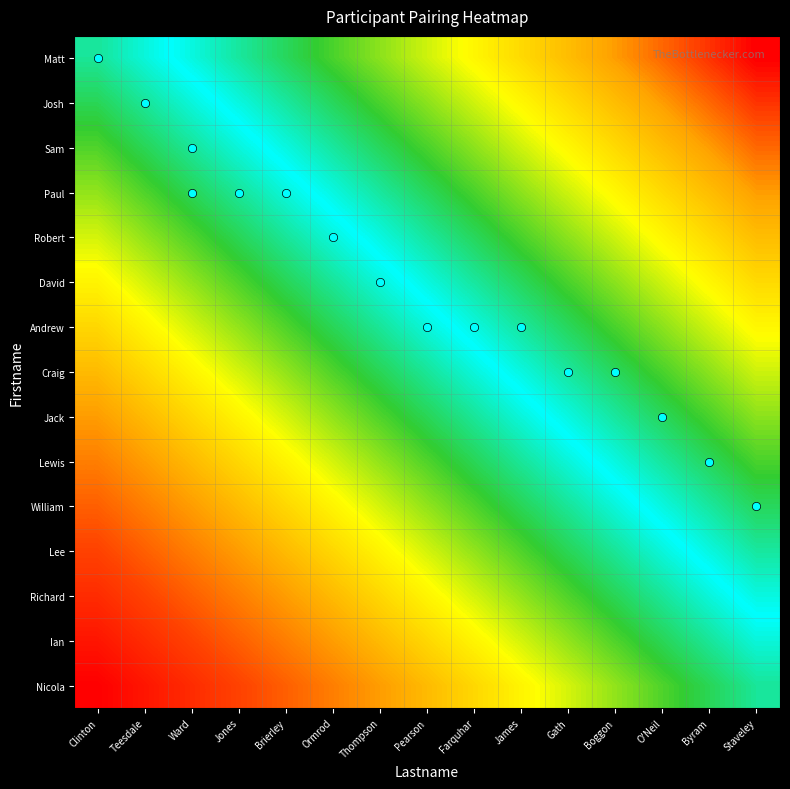

Reading left to right, extract all data points from this chart.

Matt: Clinton=0.0	Teesdale=0.1	Ward=0.1	Jones=0.2	Brierley=0.3	Ormrod=0.4	Thompson=0.4	Pearson=0.5	Farquhar=0.6	James=0.6	Gath=0.7	Boggon=0.8	O'Neil=0.9	Byram=0.9	Staveley=1.0
Josh: Clinton=-0.1	Teesdale=0.0	Ward=0.1	Jones=0.1	Brierley=0.2	Ormrod=0.3	Thompson=0.4	Pearson=0.4	Farquhar=0.5	James=0.6	Gath=0.6	Boggon=0.7	O'Neil=0.8	Byram=0.9	Staveley=0.9
Sam: Clinton=-0.1	Teesdale=-0.1	Ward=0.0	Jones=0.1	Brierley=0.1	Ormrod=0.2	Thompson=0.3	Pearson=0.4	Farquhar=0.4	James=0.5	Gath=0.6	Boggon=0.6	O'Neil=0.7	Byram=0.8	Staveley=0.9
Paul: Clinton=-0.2	Teesdale=-0.1	Ward=-0.1	Jones=0.0	Brierley=0.1	Ormrod=0.1	Thompson=0.2	Pearson=0.3	Farquhar=0.4	James=0.4	Gath=0.5	Boggon=0.6	O'Neil=0.6	Byram=0.7	Staveley=0.8
Robert: Clinton=-0.3	Teesdale=-0.2	Ward=-0.1	Jones=-0.1	Brierley=0.0	Ormrod=0.1	Thompson=0.1	Pearson=0.2	Farquhar=0.3	James=0.4	Gath=0.4	Boggon=0.5	O'Neil=0.6	Byram=0.6	Staveley=0.7
David: Clinton=-0.4	Teesdale=-0.3	Ward=-0.2	Jones=-0.1	Brierley=-0.1	Ormrod=0.0	Thompson=0.1	Pearson=0.1	Farquhar=0.2	James=0.3	Gath=0.4	Boggon=0.4	O'Neil=0.5	Byram=0.6	Staveley=0.6
Andrew: Clinton=-0.4	Teesdale=-0.4	Ward=-0.3	Jones=-0.2	Brierley=-0.1	Ormrod=-0.1	Thompson=0.0	Pearson=0.1	Farquhar=0.1	James=0.2	Gath=0.3	Boggon=0.4	O'Neil=0.4	Byram=0.5	Staveley=0.6
Craig: Clinton=-0.5	Teesdale=-0.4	Ward=-0.4	Jones=-0.3	Brierley=-0.2	Ormrod=-0.1	Thompson=-0.1	Pearson=0.0	Farquhar=0.1	James=0.1	Gath=0.2	Boggon=0.3	O'Neil=0.4	Byram=0.4	Staveley=0.5
Jack: Clinton=-0.6	Teesdale=-0.5	Ward=-0.4	Jones=-0.4	Brierley=-0.3	Ormrod=-0.2	Thompson=-0.1	Pearson=-0.1	Farquhar=0.0	James=0.1	Gath=0.1	Boggon=0.2	O'Neil=0.3	Byram=0.4	Staveley=0.4
Lewis: Clinton=-0.6	Teesdale=-0.6	Ward=-0.5	Jones=-0.4	Brierley=-0.4	Ormrod=-0.3	Thompson=-0.2	Pearson=-0.1	Farquhar=-0.1	James=0.0	Gath=0.1	Boggon=0.1	O'Neil=0.2	Byram=0.3	Staveley=0.4
William: Clinton=-0.7	Teesdale=-0.6	Ward=-0.6	Jones=-0.5	Brierley=-0.4	Ormrod=-0.4	Thompson=-0.3	Pearson=-0.2	Farquhar=-0.1	James=-0.1	Gath=0.0	Boggon=0.1	O'Neil=0.1	Byram=0.2	Staveley=0.3
Lee: Clinton=-0.8	Teesdale=-0.7	Ward=-0.6	Jones=-0.6	Brierley=-0.5	Ormrod=-0.4	Thompson=-0.4	Pearson=-0.3	Farquhar=-0.2	James=-0.1	Gath=-0.1	Boggon=0.0	O'Neil=0.1	Byram=0.1	Staveley=0.2
Richard: Clinton=-0.9	Teesdale=-0.8	Ward=-0.7	Jones=-0.6	Brierley=-0.6	Ormrod=-0.5	Thompson=-0.4	Pearson=-0.4	Farquhar=-0.3	James=-0.2	Gath=-0.1	Boggon=-0.1	O'Neil=0.0	Byram=0.1	Staveley=0.1
Ian: Clinton=-0.9	Teesdale=-0.9	Ward=-0.8	Jones=-0.7	Brierley=-0.6	Ormrod=-0.6	Thompson=-0.5	Pearson=-0.4	Farquhar=-0.4	James=-0.3	Gath=-0.2	Boggon=-0.1	O'Neil=-0.1	Byram=0.0	Staveley=0.1
Nicola: Clinton=-1.0	Teesdale=-0.9	Ward=-0.9	Jones=-0.8	Brierley=-0.7	Ormrod=-0.6	Thompson=-0.6	Pearson=-0.5	Farquhar=-0.4	James=-0.4	Gath=-0.3	Boggon=-0.2	O'Neil=-0.1	Byram=-0.1	Staveley=0.0